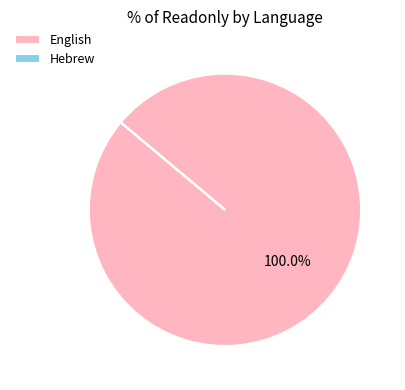

Which slice is the largest?

English